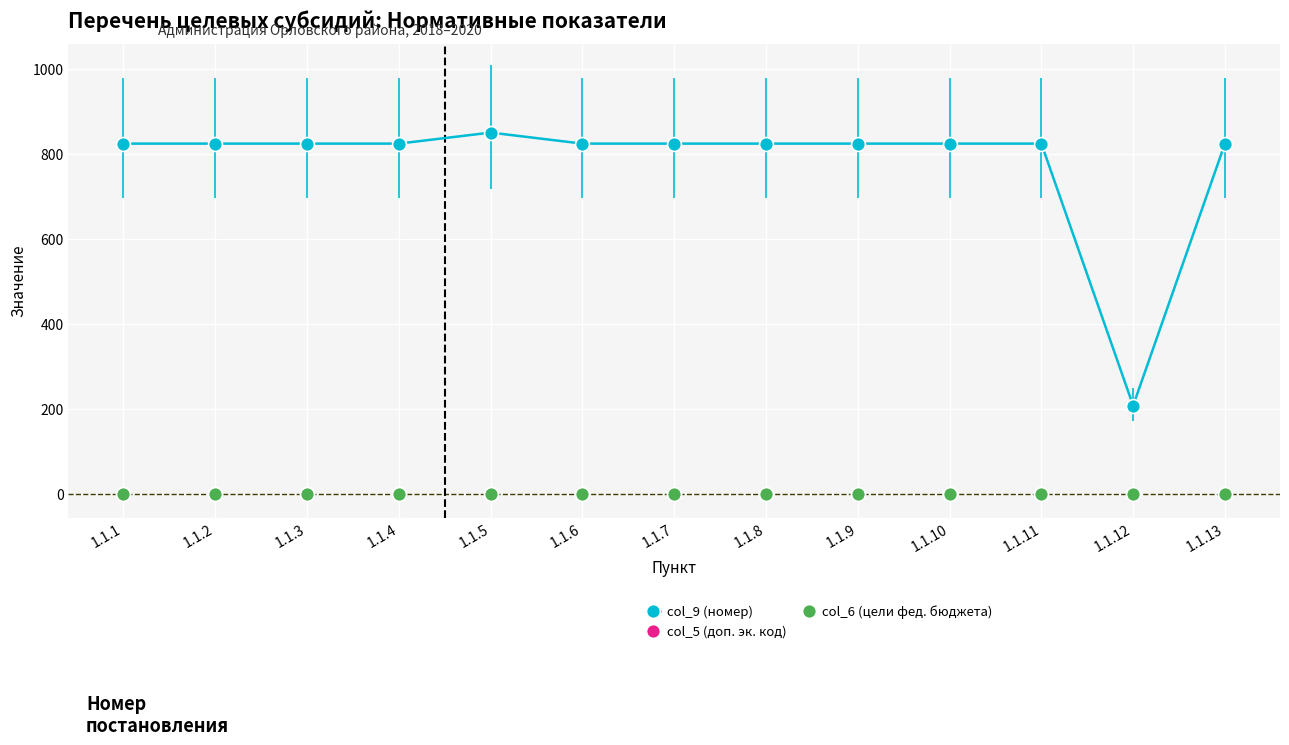

Does the chart have visible grid lines?

Yes